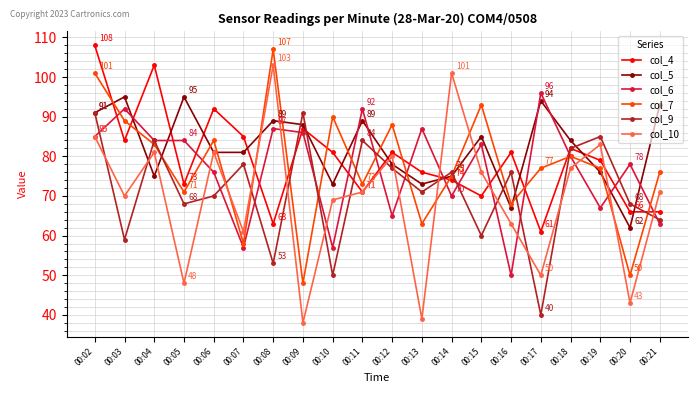

True or false: col_7 and col_9 intersect in this chart.

True